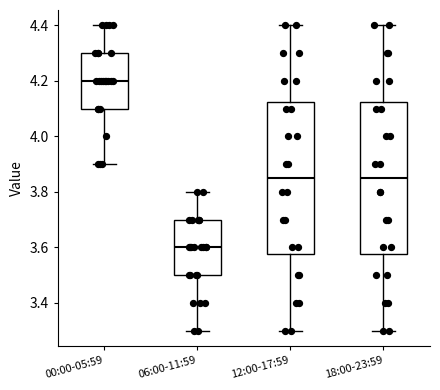

Reading left to right, transcribe this box plot: for each box, give where its median line is, the range the box spans, and where its two whiskers end, as read against the y-axis. The values are not printed on the chart, so give them approximately, as read against the axis.

00:00-05:59: median 4.20, box 4.10 to 4.30, whiskers 3.90 to 4.40
06:00-11:59: median 3.60, box 3.50 to 3.70, whiskers 3.30 to 3.80
12:00-17:59: median 3.86, box 3.58 to 4.12, whiskers 3.30 to 4.40
18:00-23:59: median 3.86, box 3.58 to 4.12, whiskers 3.30 to 4.40